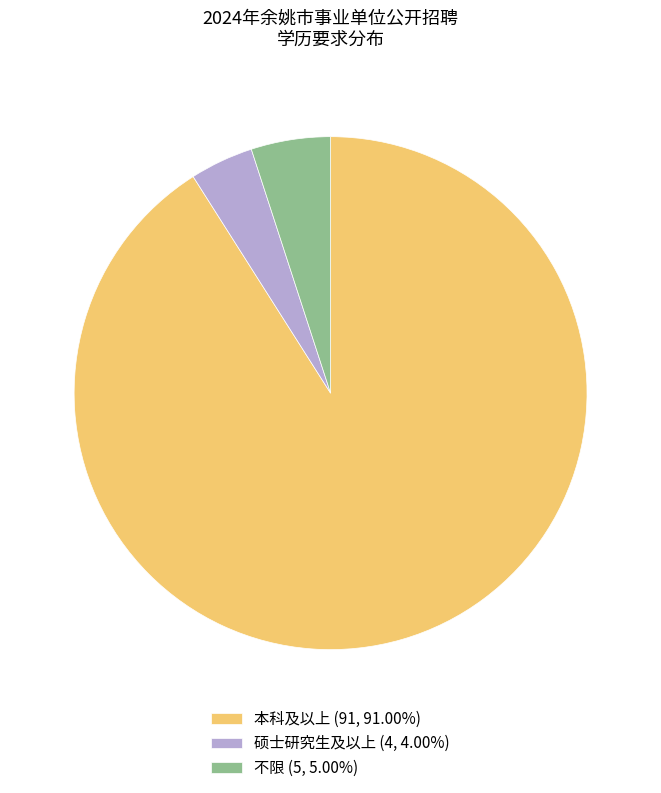

Which category has the biggest portion of the pie?

本科及以上